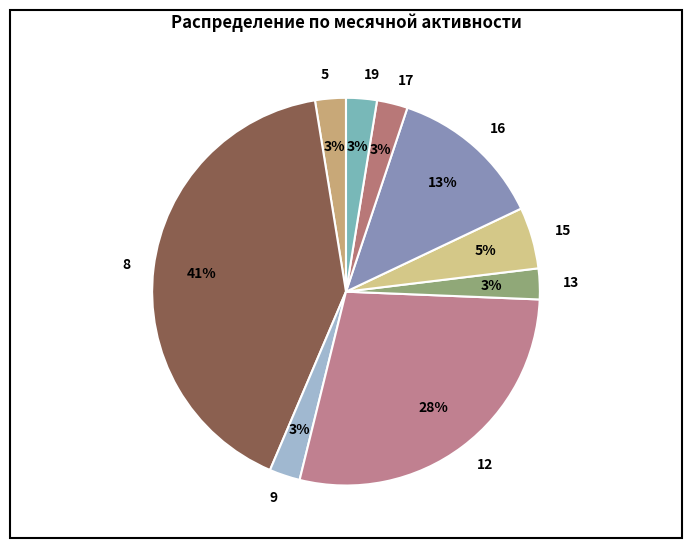

How many segments does this pie chart have?

9